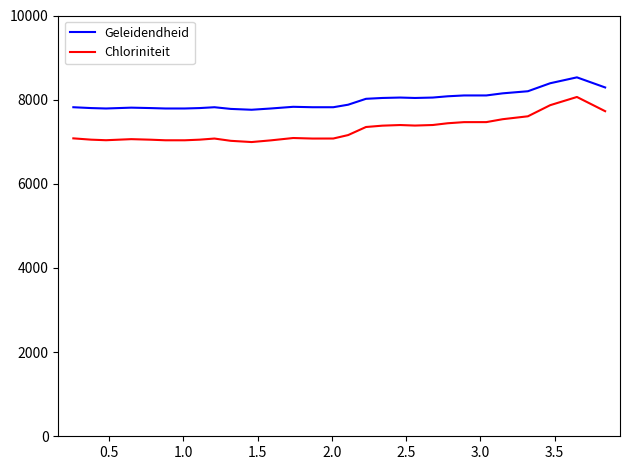

What is the difference between the maximum and minimum values in the Chloriniteit series?

1071.2